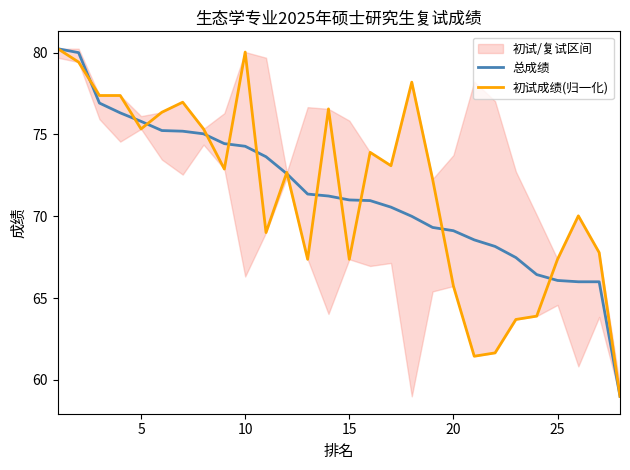

What is the sum of all 总成绩 values?

2001.0